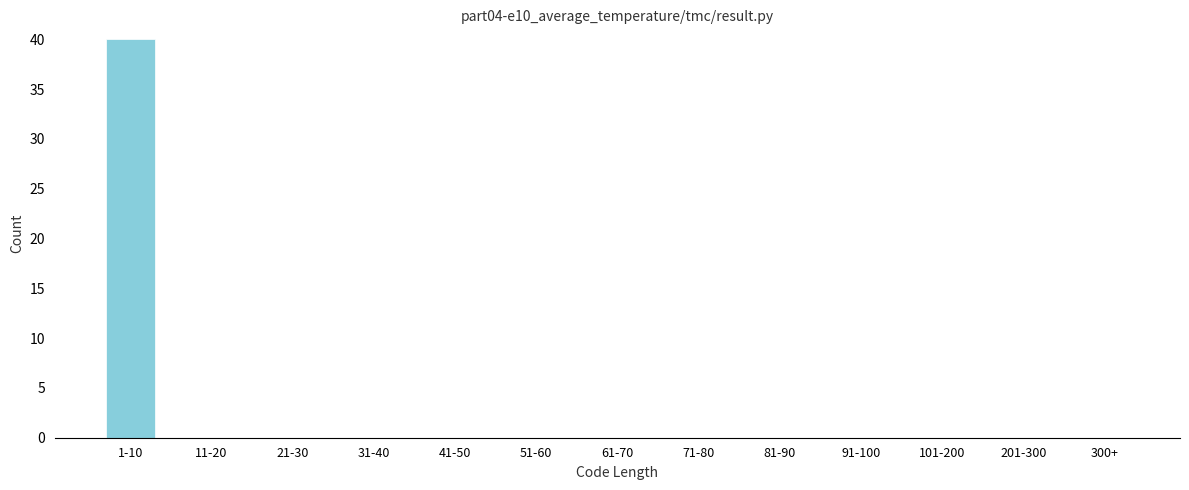

Reading left to right, list all the values displayed in this chart.

1-10=40	11-20=0	21-30=0	31-40=0	41-50=0	51-60=0	61-70=0	71-80=0	81-90=0	91-100=0	101-200=0	201-300=0	300+=0